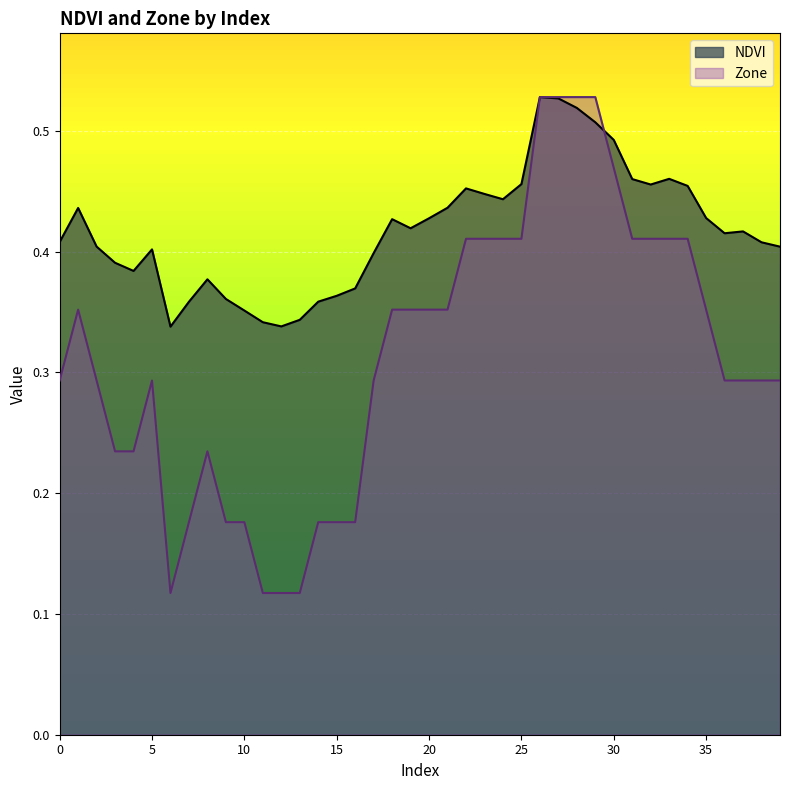

Does the chart display data point markers on the line(s)?

No